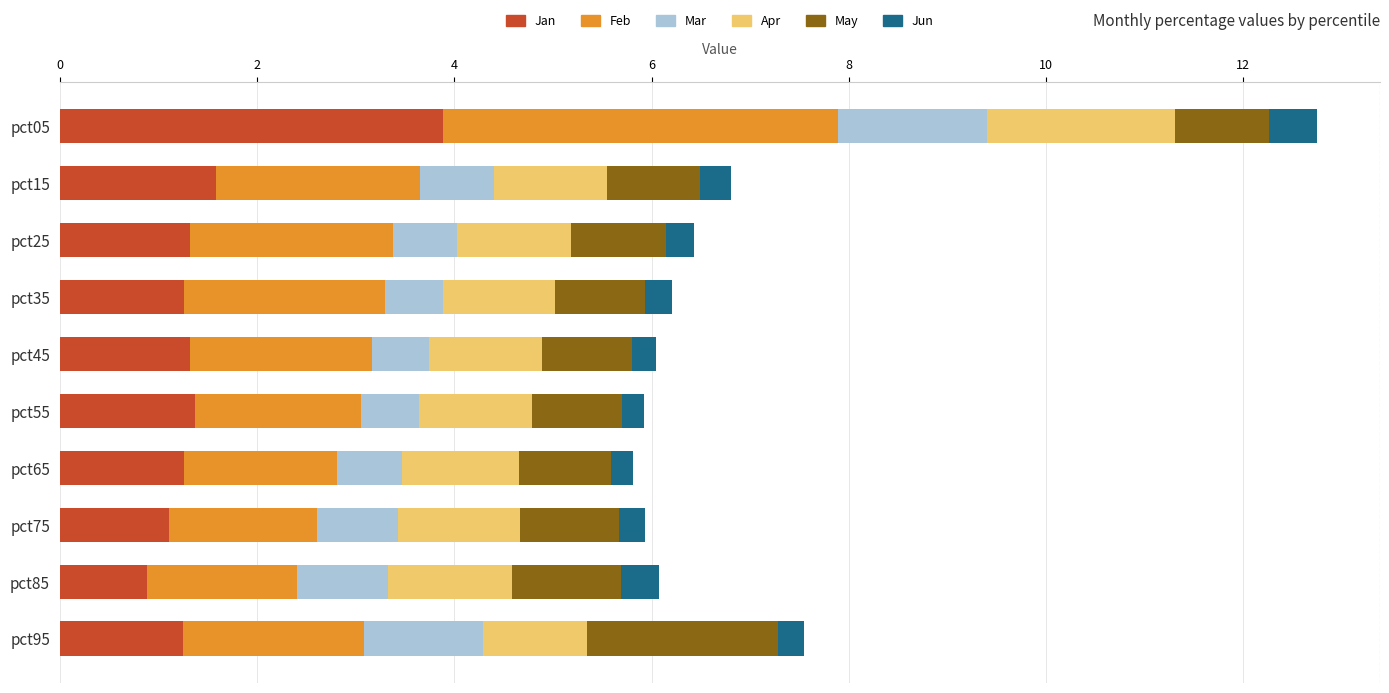

The Jan series shows 1.9 at pct25. True or false?

False